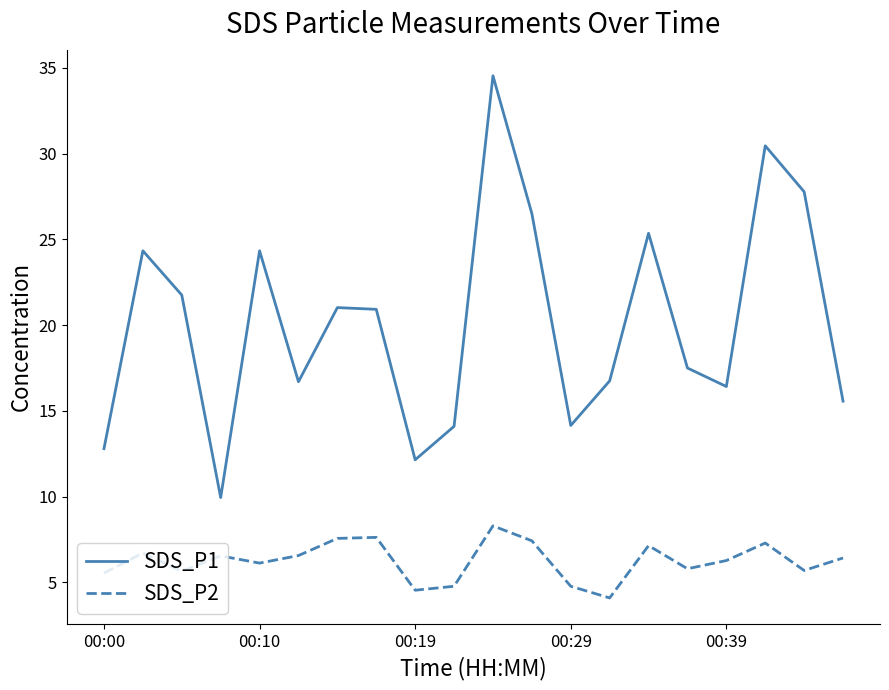

True or false: SDS_P1 and SDS_P2 cross at least once.

False